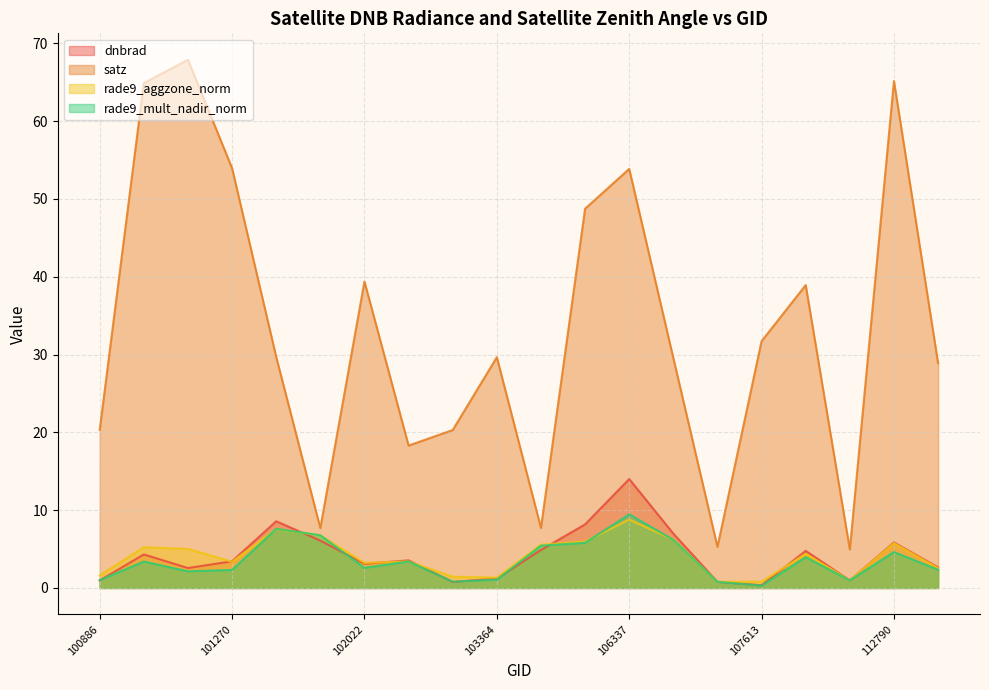

In satz, how many points are lower than both neighbors (excluding endpoints)?

5